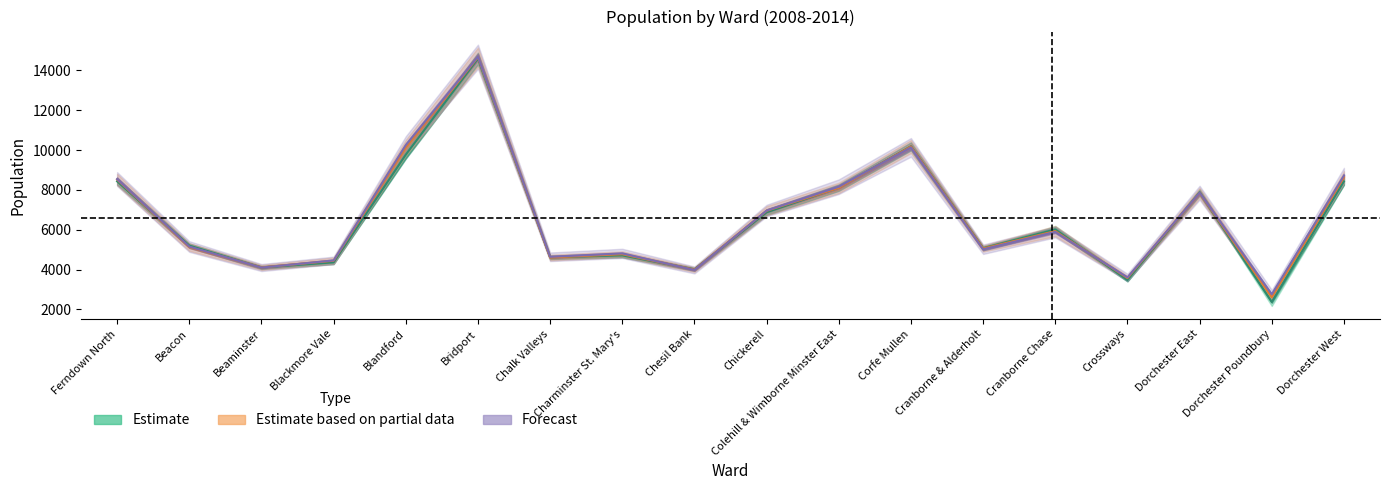

What is the difference between the highest and lowest values at Dorchester Poundbury?

384.0